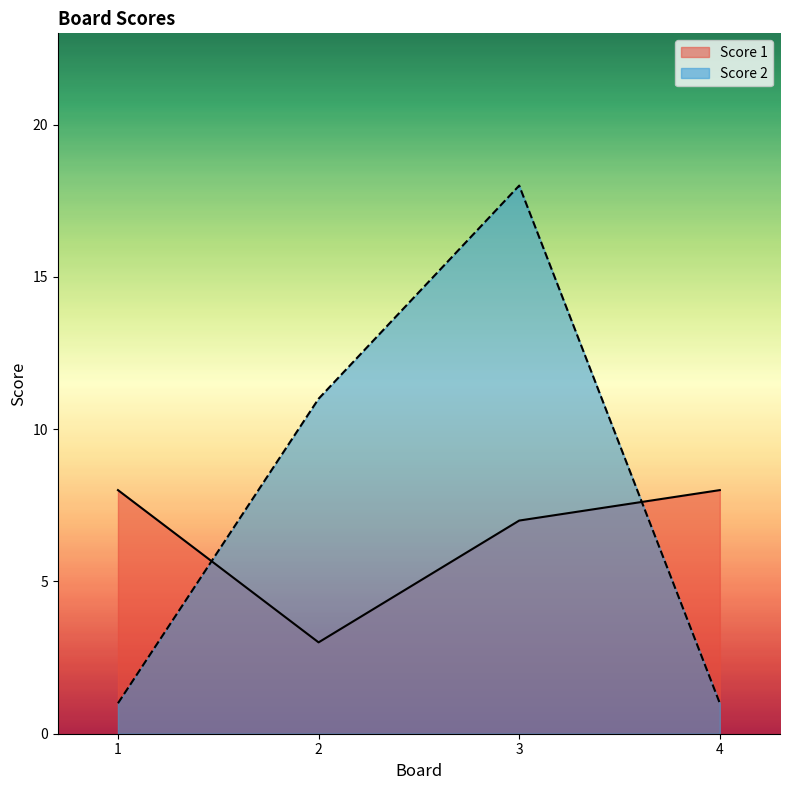

What are all the series names shown in the legend?

Score 1, Score 2